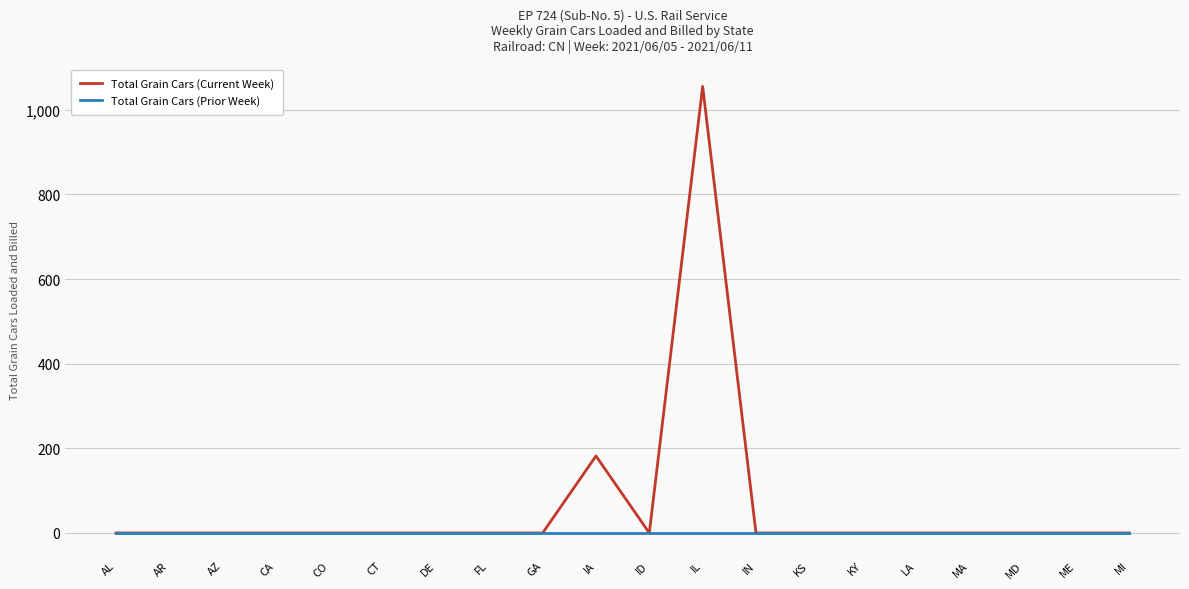

Does the chart have visible grid lines?

Yes